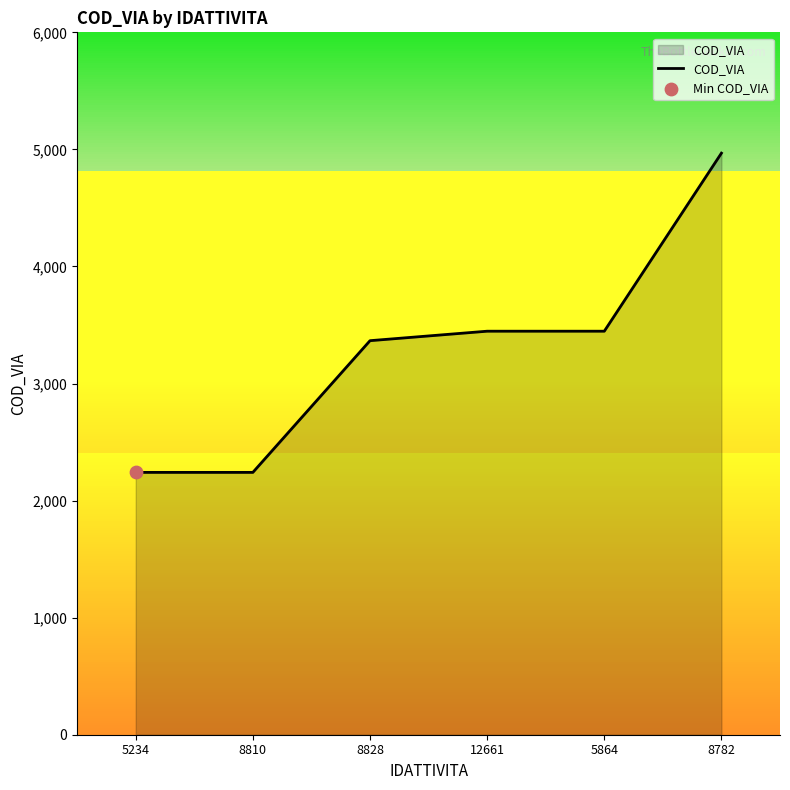

Which has a higher value, 12661 or 5234?

12661